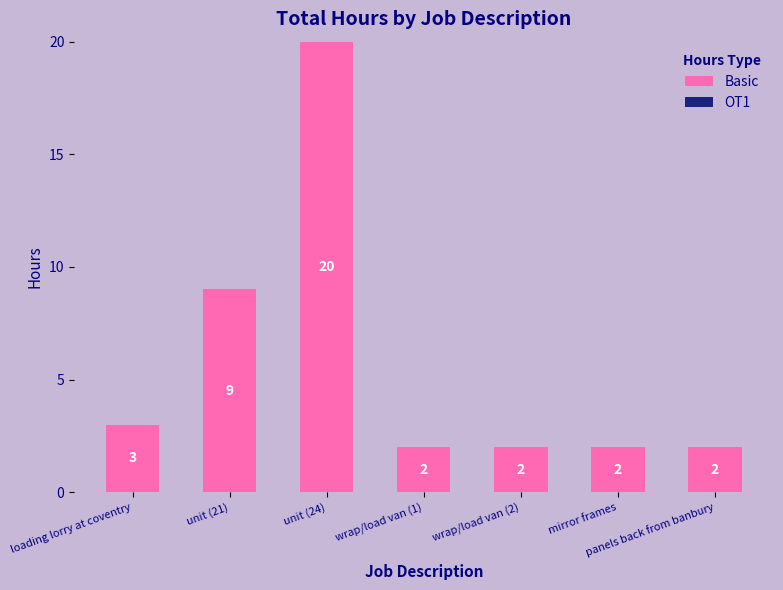

Which category has the highest value across all series?

unit (24)